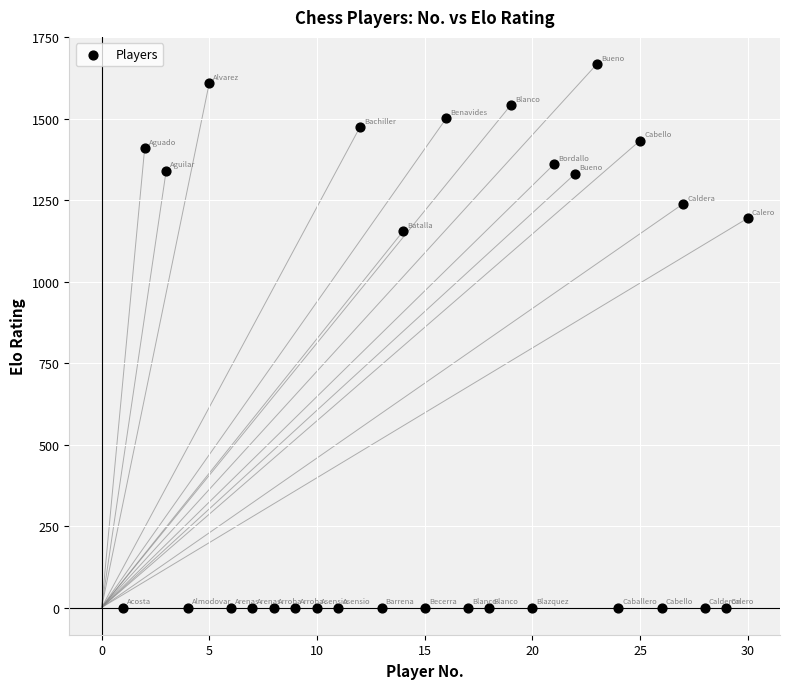

What Y value in the scatter plot is closest to 834?

1155